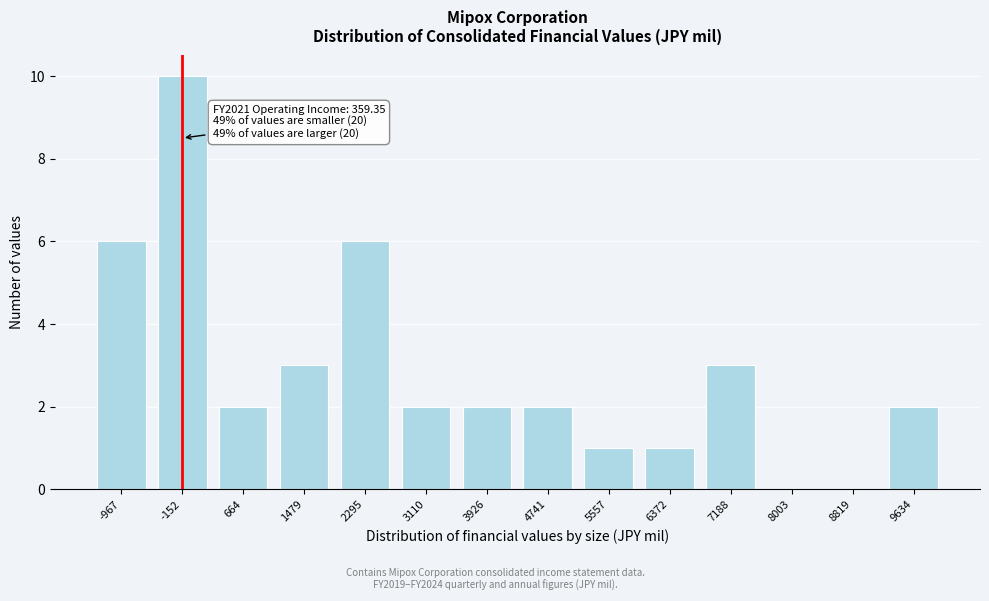

Reading left to right, extract all data points from this chart.

-967=6	-152=10	664=2	1479=3	2295=6	3110=2	3926=2	4741=2	5557=1	6372=1	7188=3	8003=0	8819=0	9634=2